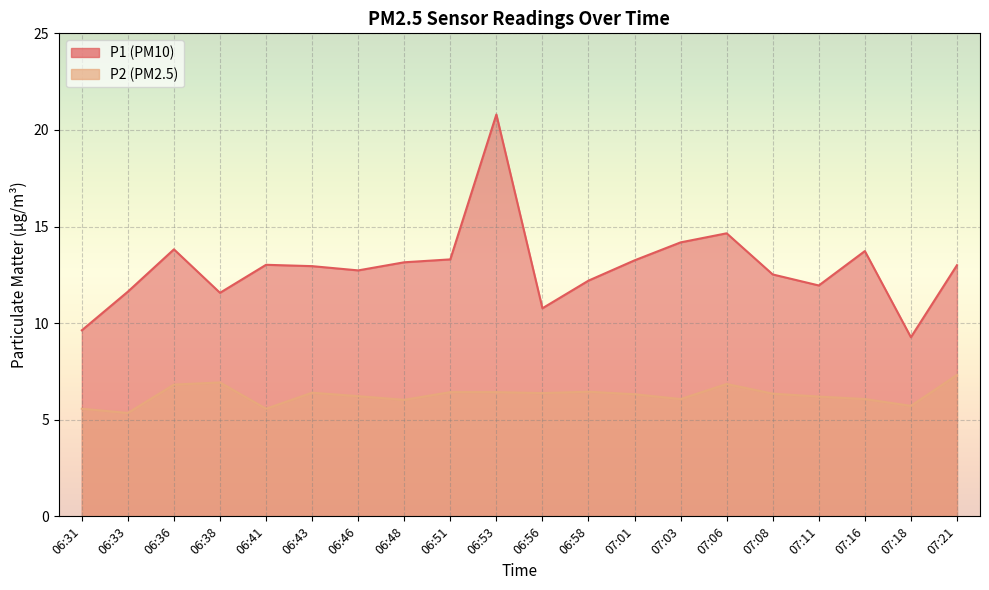

Where is the first local minimum for P2?

06:33